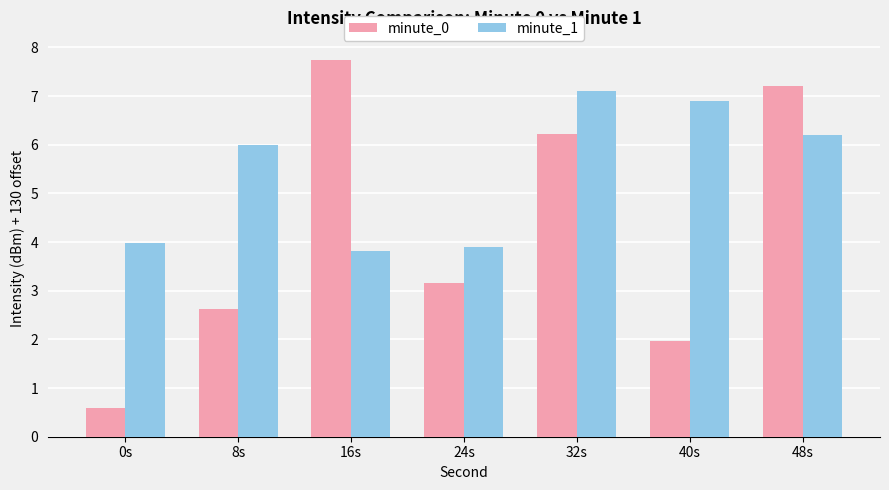

What is the label of the 3rd bar from the left?

16s